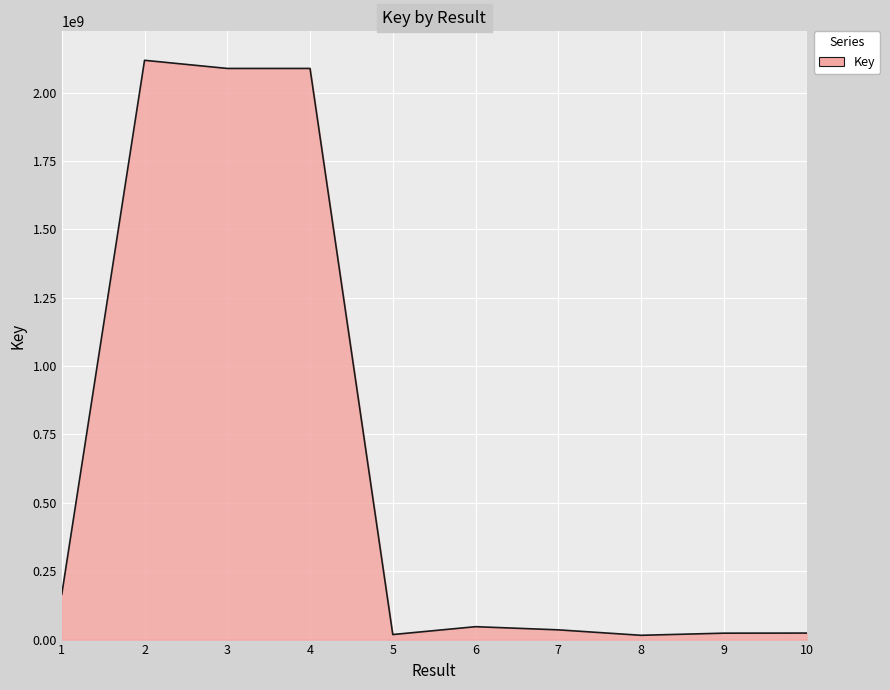

What is the greatest value displayed?

2118138062